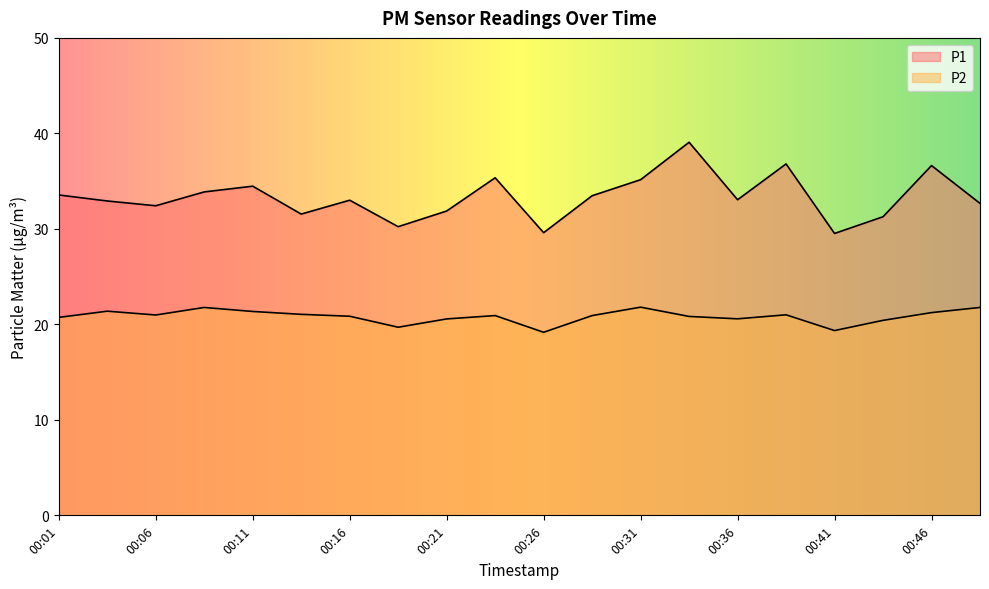

At 00:28, list the series in order from smallest to largest.

P2, P1